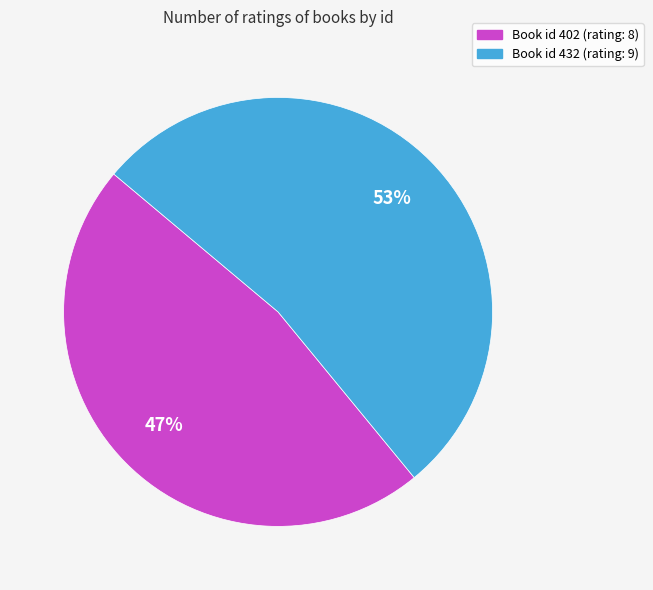

To the nearest percent, what is the difference between the largest and smallest slice percentages?

6%